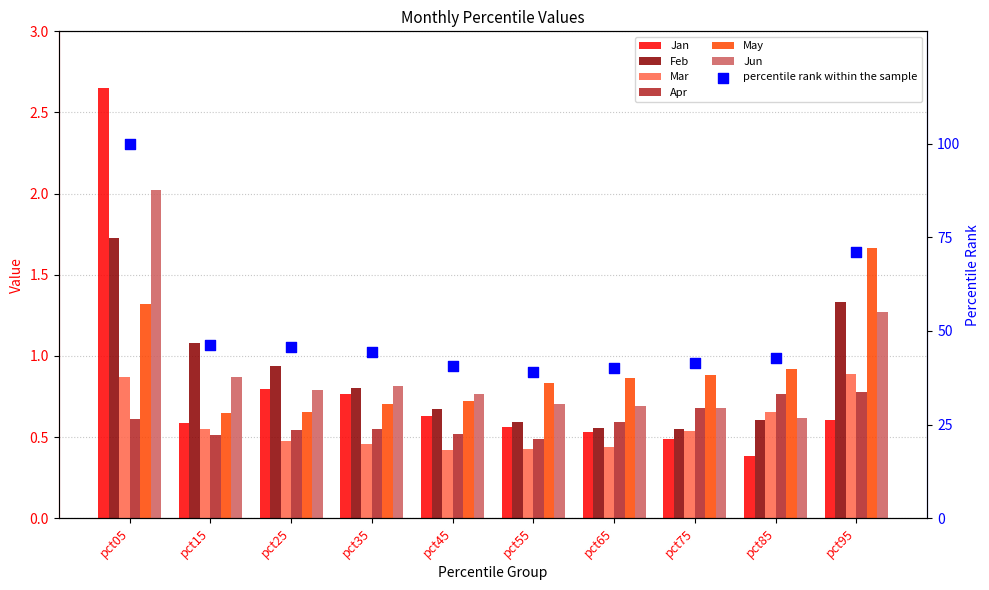

At how many categories does at least one series exceed 0?

10